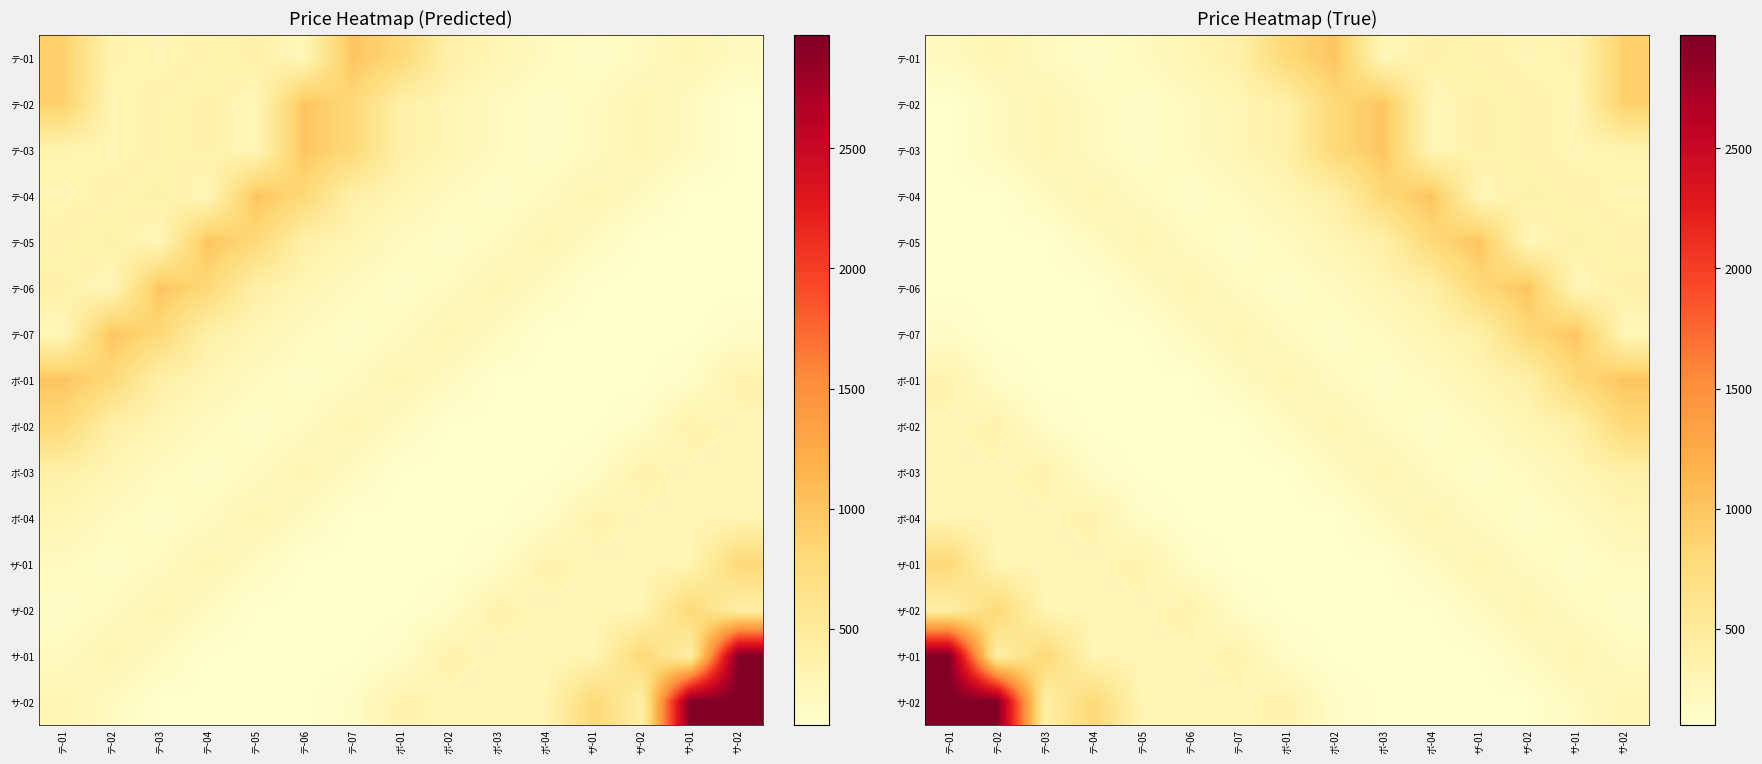

True or false: ザ-02 has a value of 409 at テ-04.

False